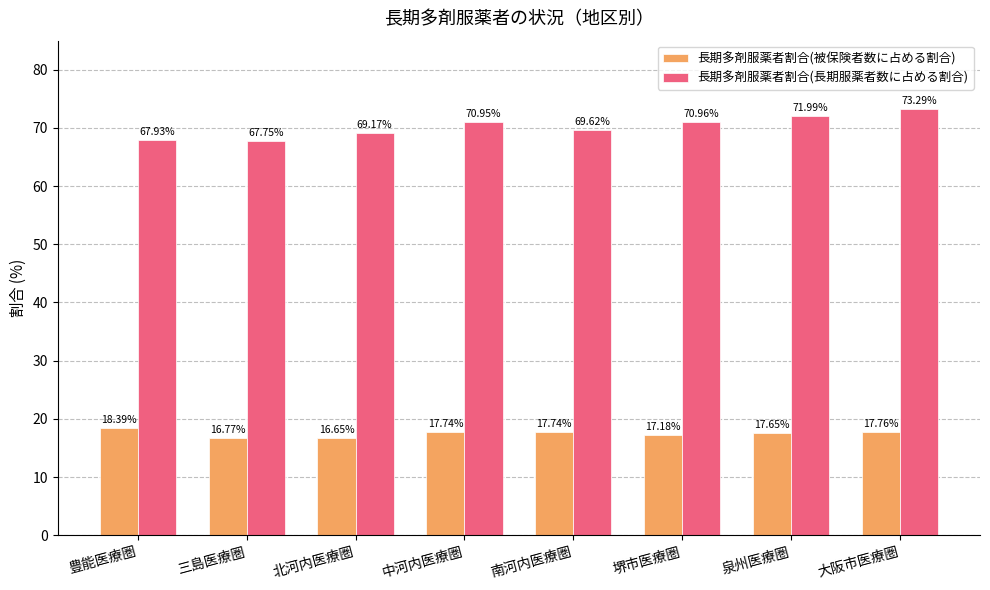

At which label does 長期多剤服薬者割合(被保険者数に占める割合) reach its minimum?

北河内医療圏